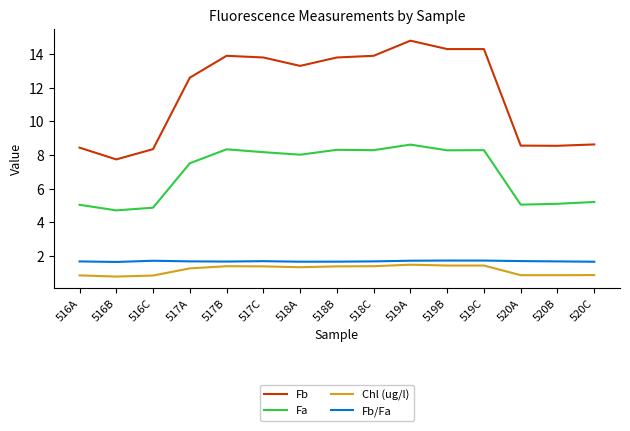

What is the spread (max minus min) of values at 520C?

7.8